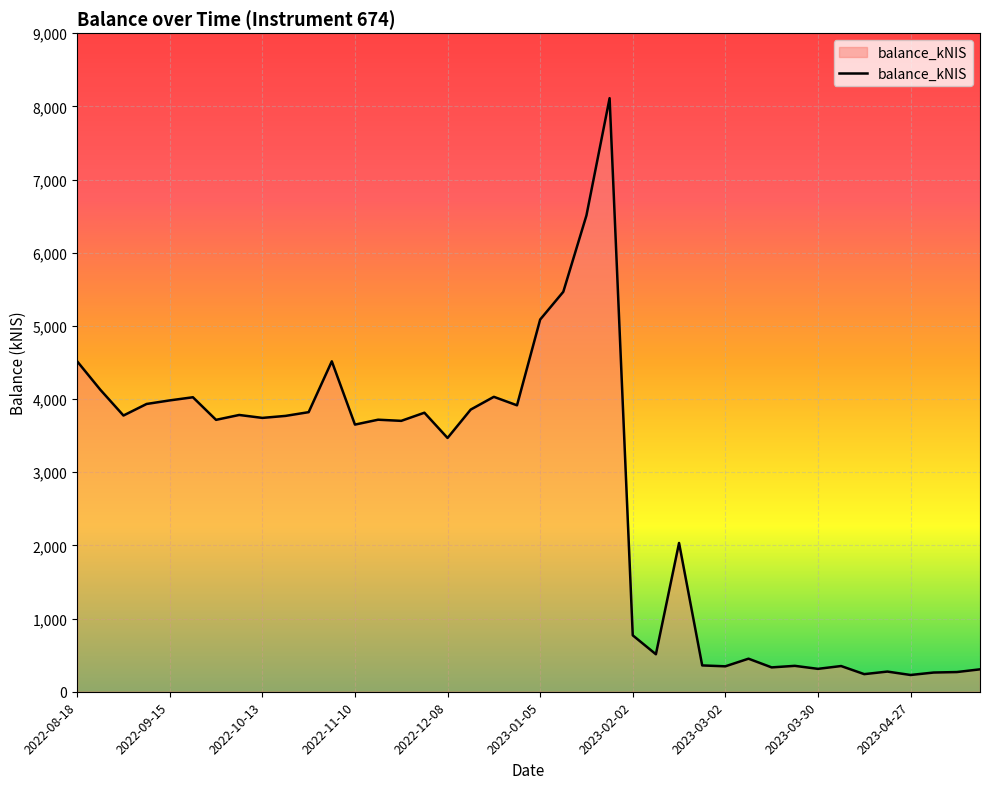

Does the chart have visible grid lines?

Yes